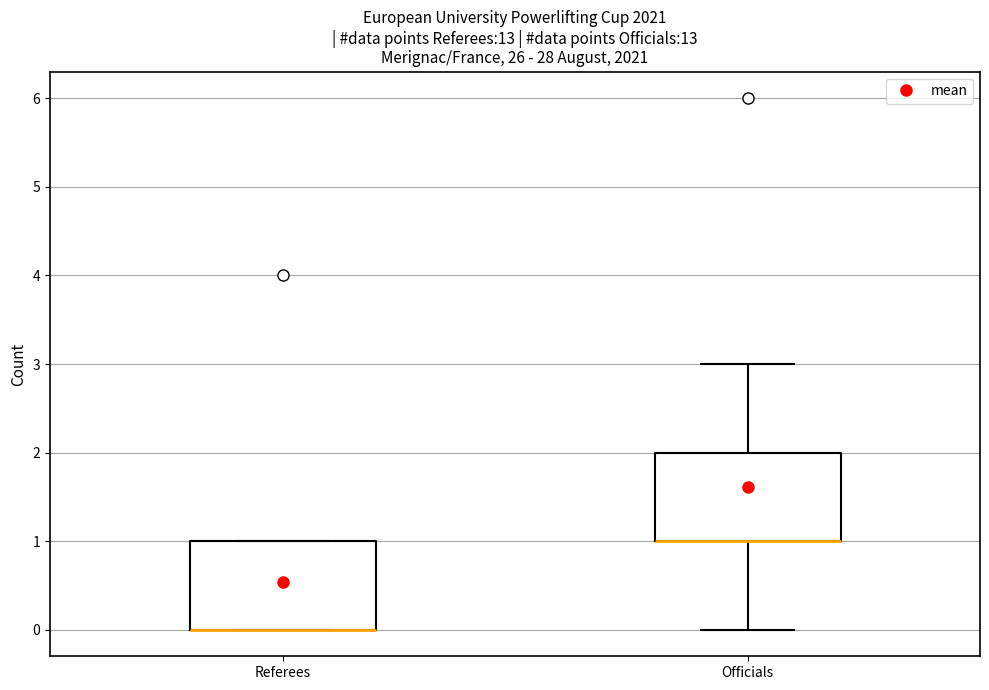

Reading left to right, read every box against the y-axis: the position of its median line, the range the box covers, and the ends of its whiskers. The values are not printed on the chart, so give them approximately, as read against the axis.

Referees: median 0 (drawn on the box's lower edge), box 0 to 1, whiskers 0 to 1
Officials: median 1 (drawn on the box's lower edge), box 1 to 2, whiskers 0 to 3